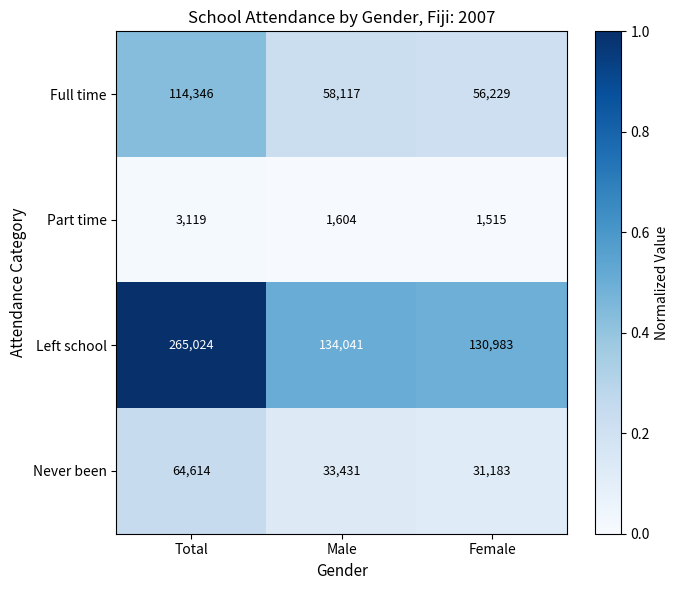

The value of Part time at Male is 782. True or false?

False